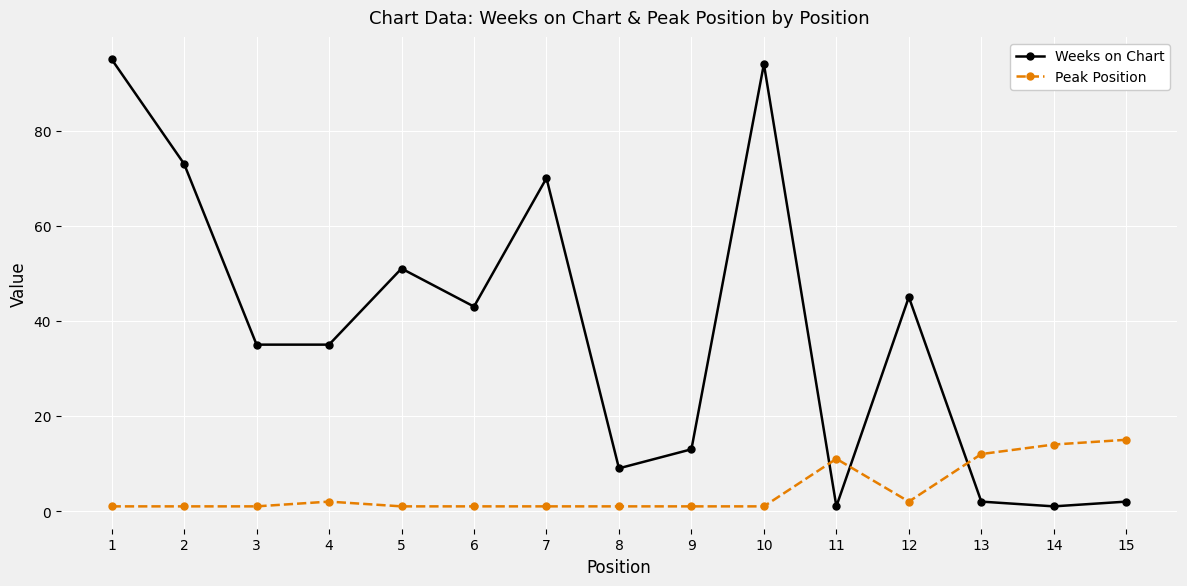

Which series ends up on top after the final intersection of Weeks on Chart and Peak Position?

Peak Position